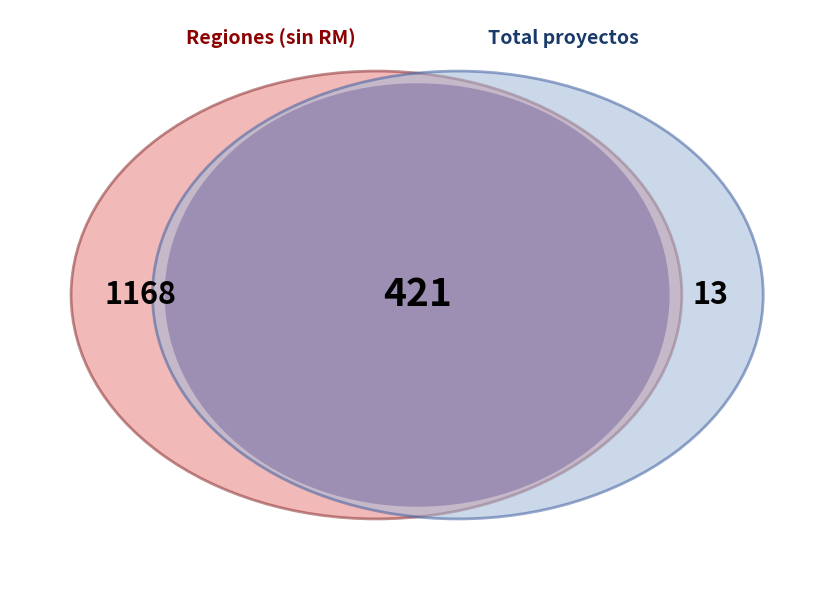

Is there a majority slice in this chart?

No